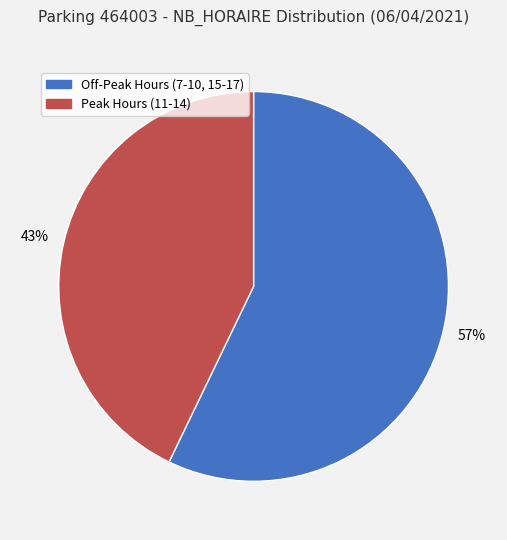

To the nearest percent, what is the difference between the largest and smallest slice percentages?

14%